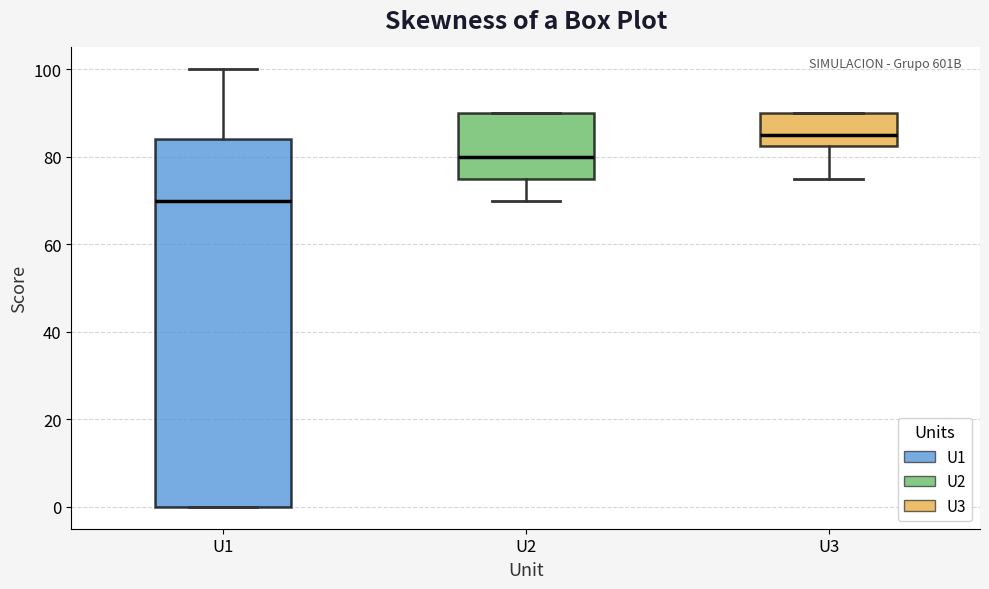

Comparing the boxes themselves (not the whiskers), which one is the tallest?

U1